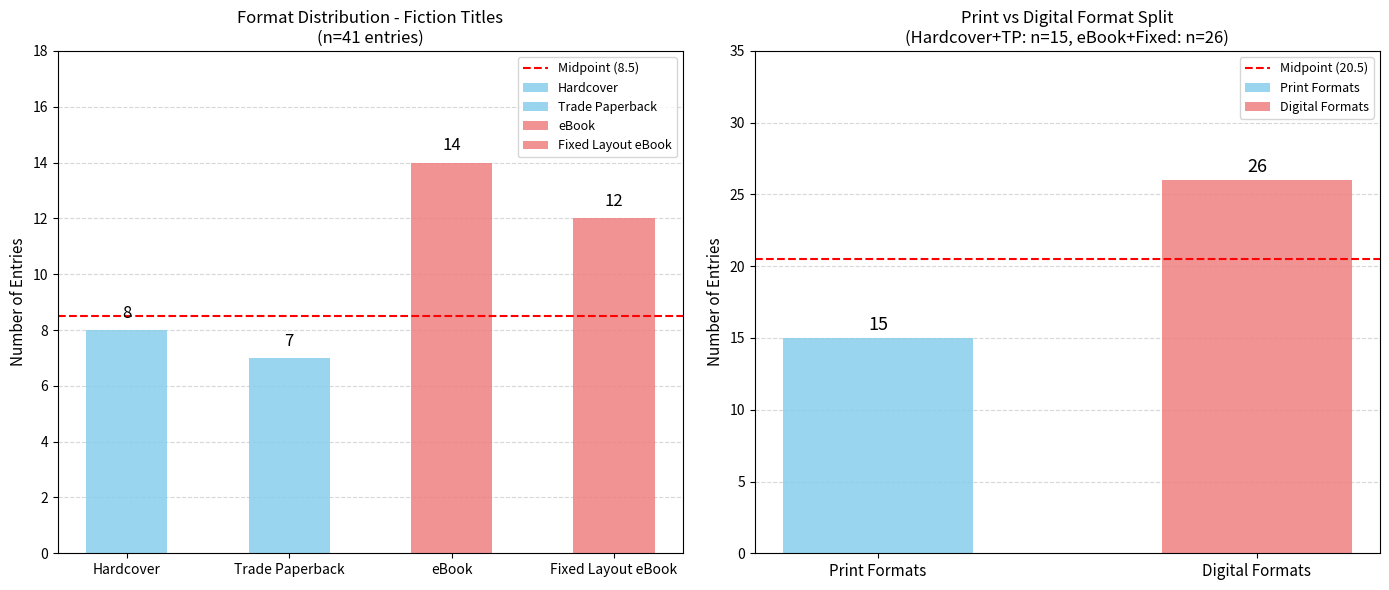

Where is Midpoint (8.5) nearest to the value 8?

Hardcover